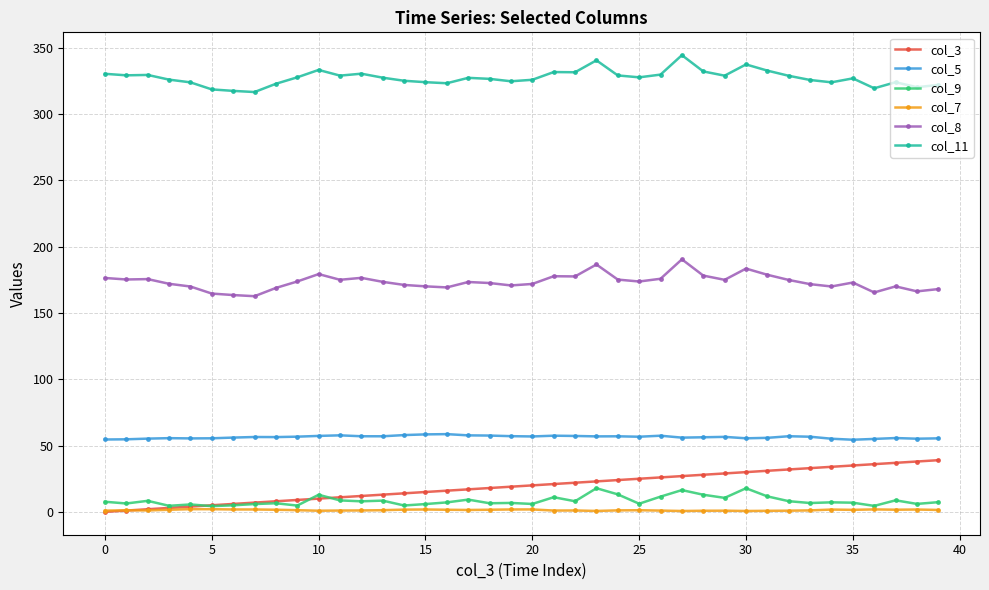

What is the maximum value shown in the chart?

344.5